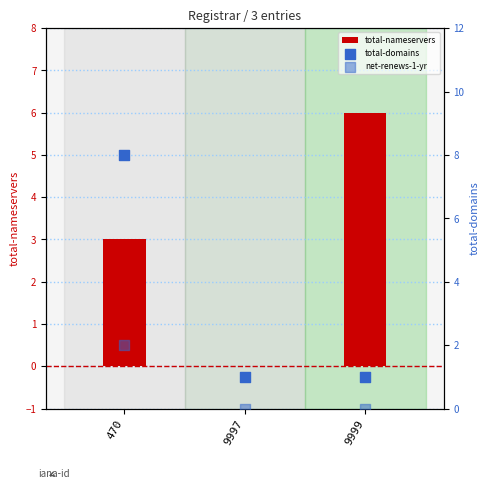

What are all the series names shown in the legend?

total-nameservers, total-domains, net-renews-1-yr